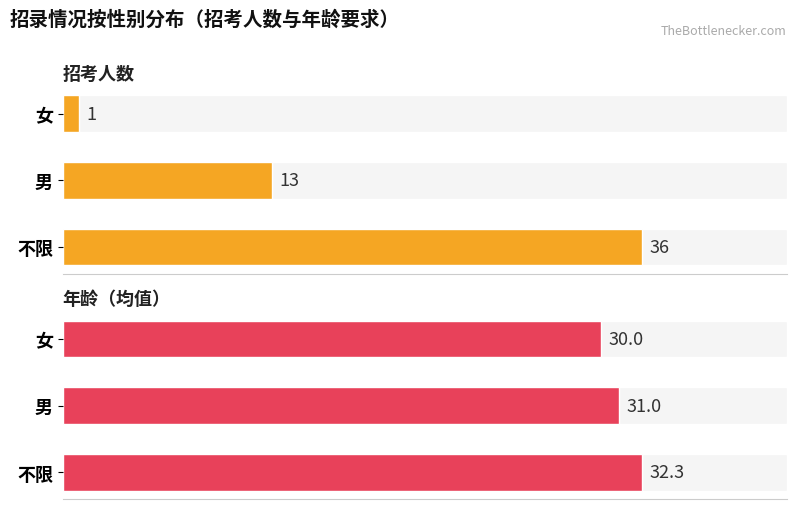

What is the difference between the maximum and second lowest values in the 年龄（均值） series?

1.3